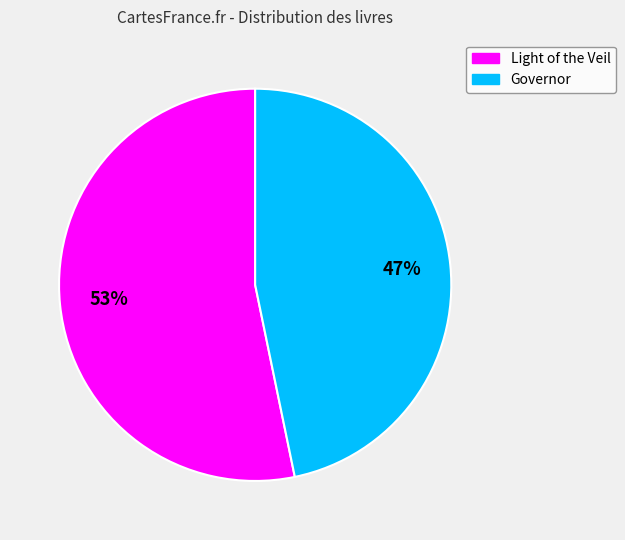

What is the ratio of the value at Governor to the value at Light of the Veil?

0.9